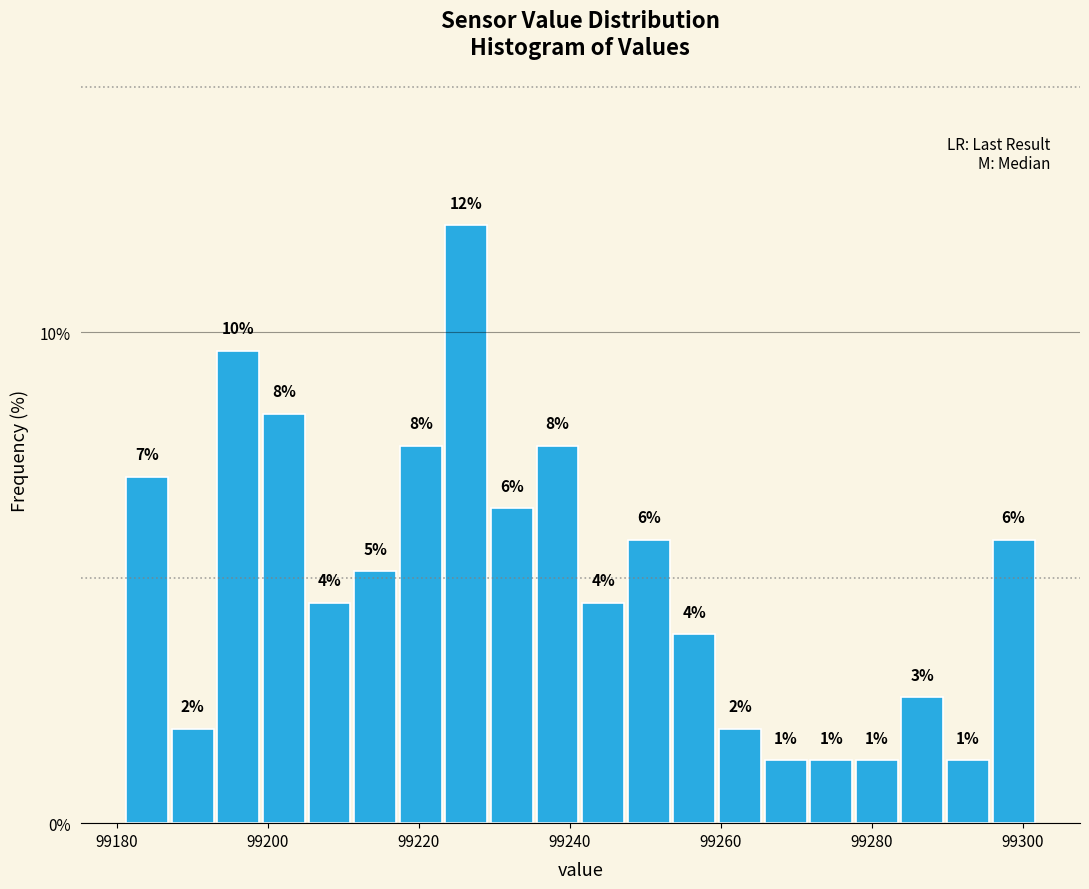

Read against the x-axis, roughly where is the centre of the tallest bar?

99226